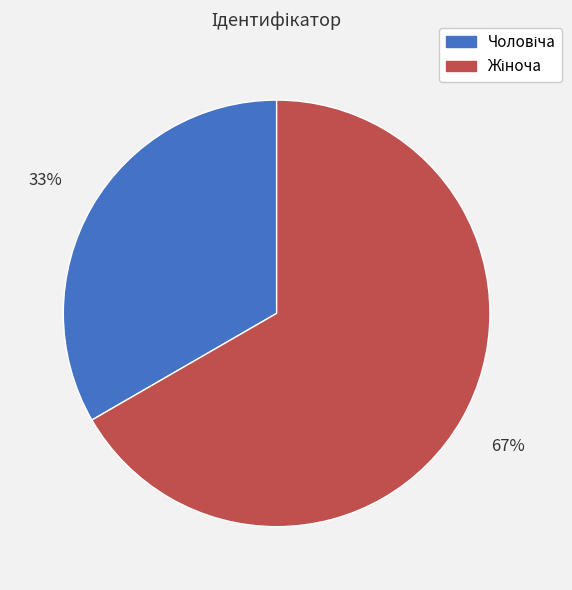

Is there any slice that represents more than half of the pie?

Yes